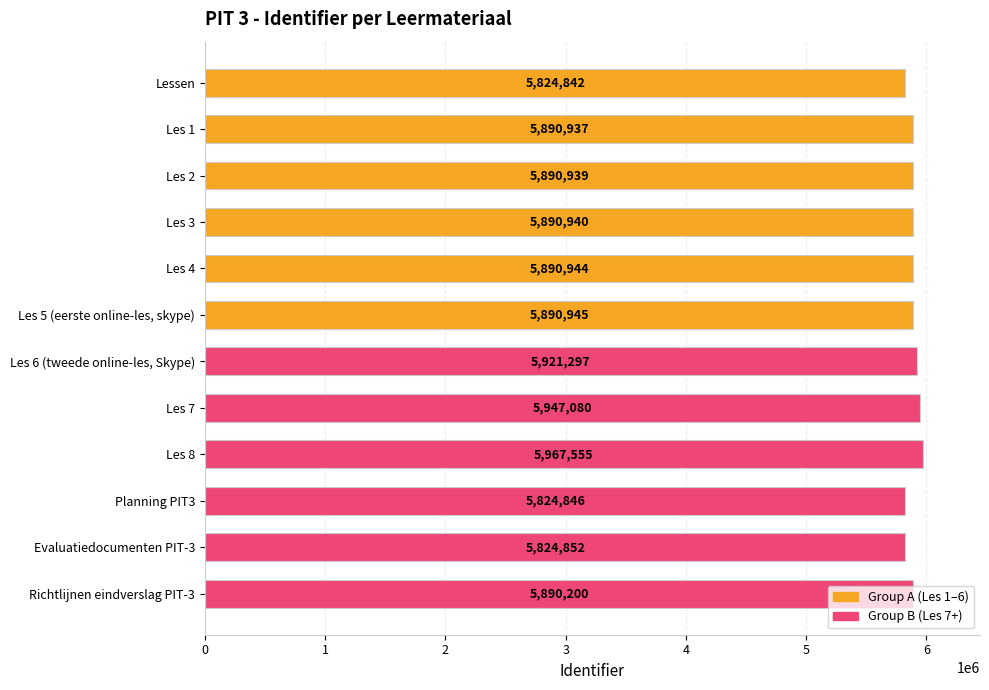

True or false: the data shows 5824846 at Planning PIT3.

True